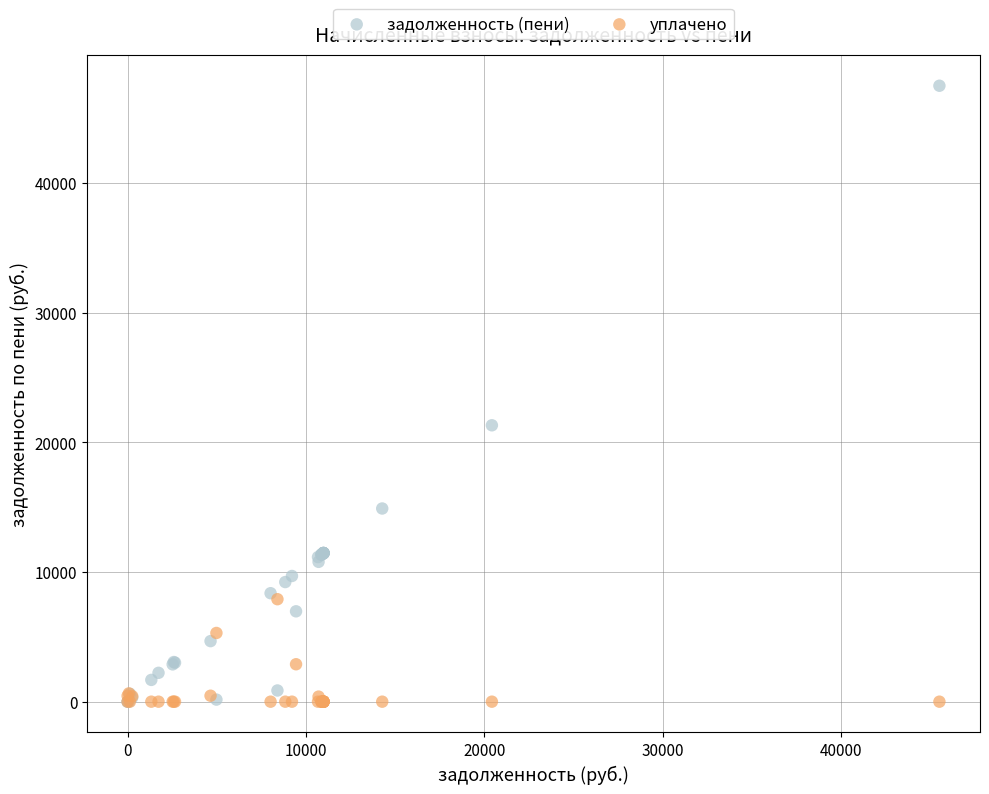

Which series has the largest Y range (max minus min)?

задолженность (пени)